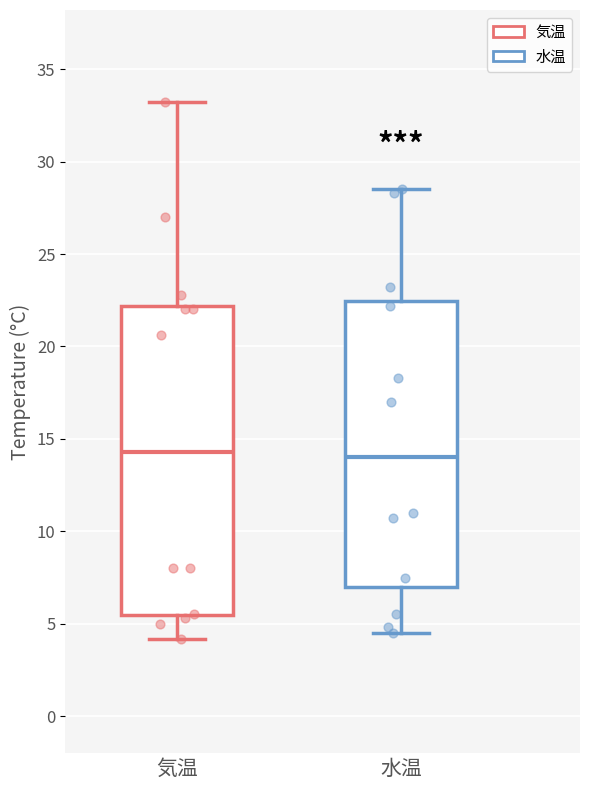

Where does the lower whisker of the box for 水温 end on the y-axis? The values are not printed on the chart, so give them approximately, as read against the axis.

4.5